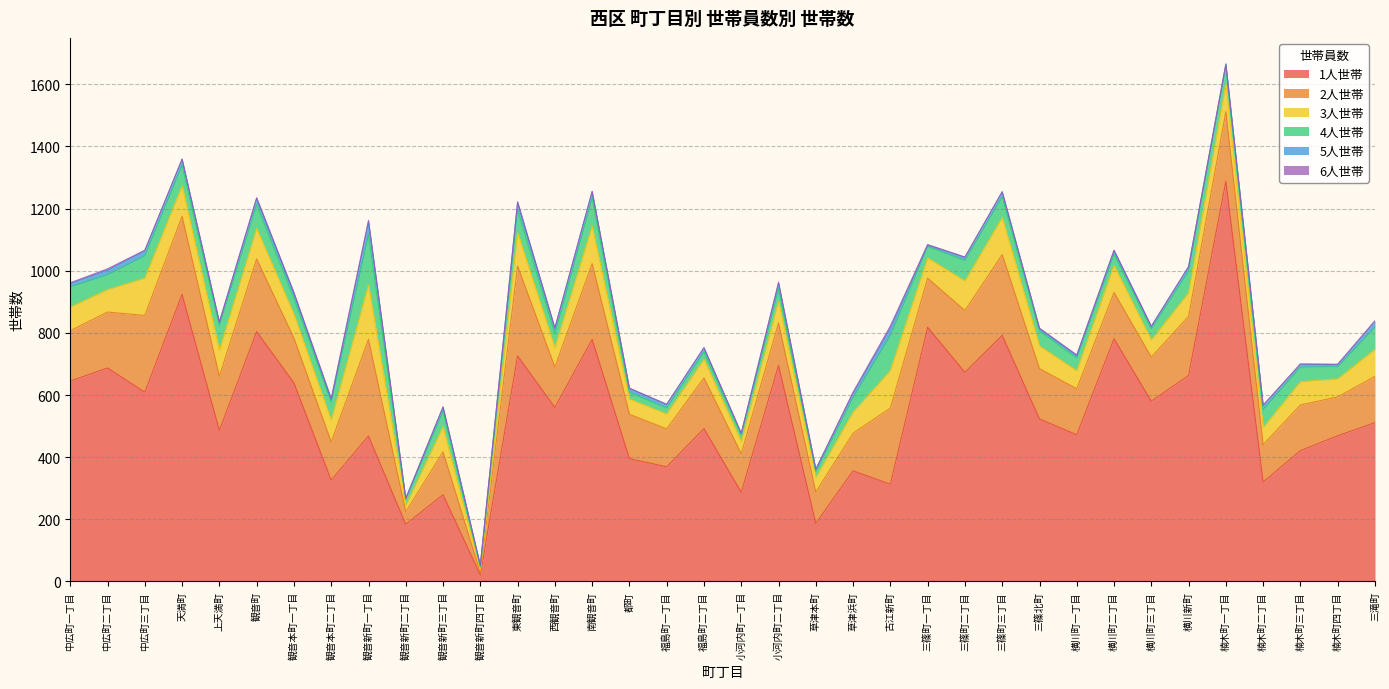

What is the difference between the maximum and second lowest values in the 2人世帯 series?

271